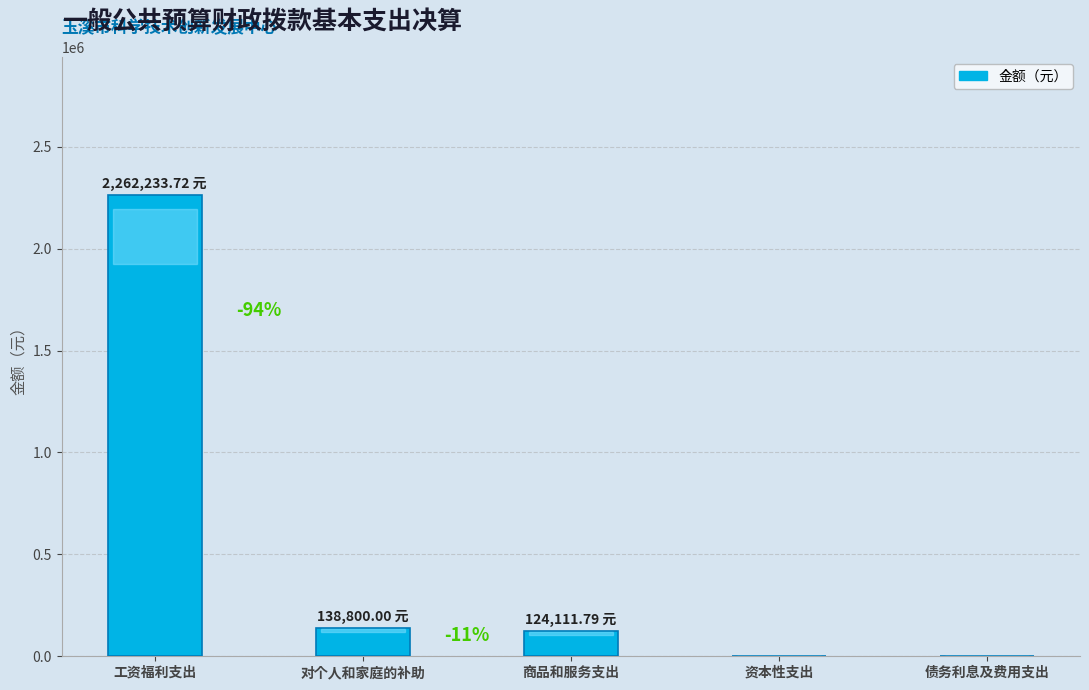

What is the change in value from 对个人和家庭的补助 to 债务利息及费用支出?

-138800.0